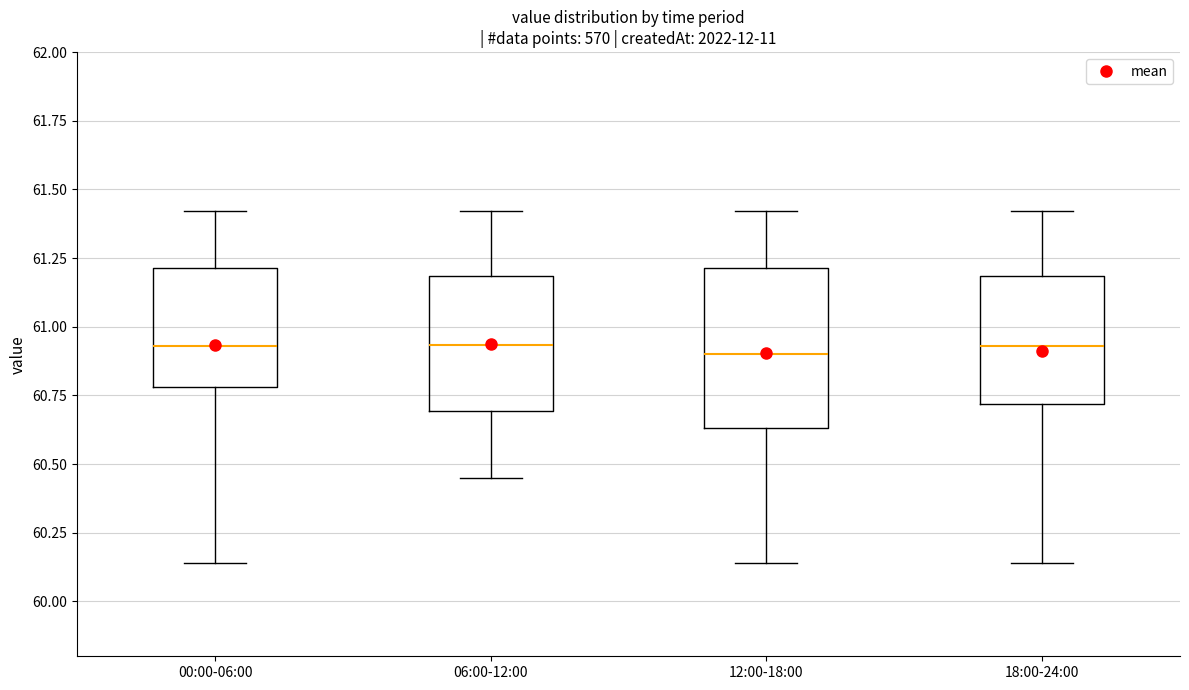

Reading left to right, read every box against the y-axis: the position of its median line, the range the box covers, and the ends of its whiskers. The values are not printed on the chart, so give them approximately, as read against the axis.

00:00-06:00: median 60.95, box 60.80 to 61.20, whiskers 60.15 to 61.40
06:00-12:00: median 60.95, box 60.70 to 61.20, whiskers 60.45 to 61.40
12:00-18:00: median 60.90, box 60.65 to 61.20, whiskers 60.15 to 61.40
18:00-24:00: median 60.95, box 60.70 to 61.20, whiskers 60.15 to 61.40